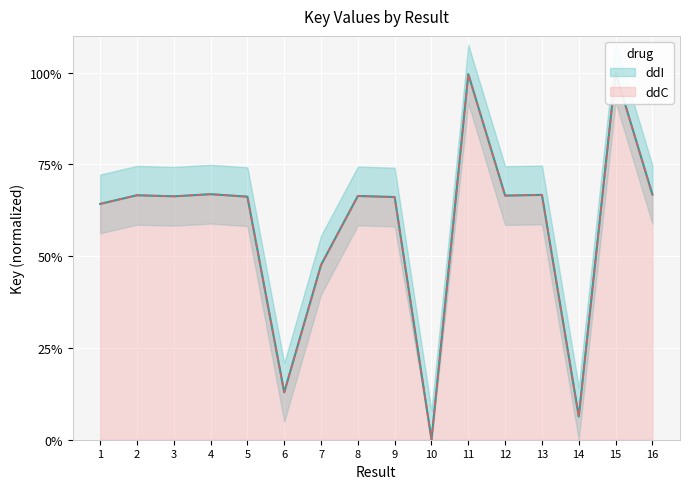

What is the difference between the maximum and minimum values?

100.0